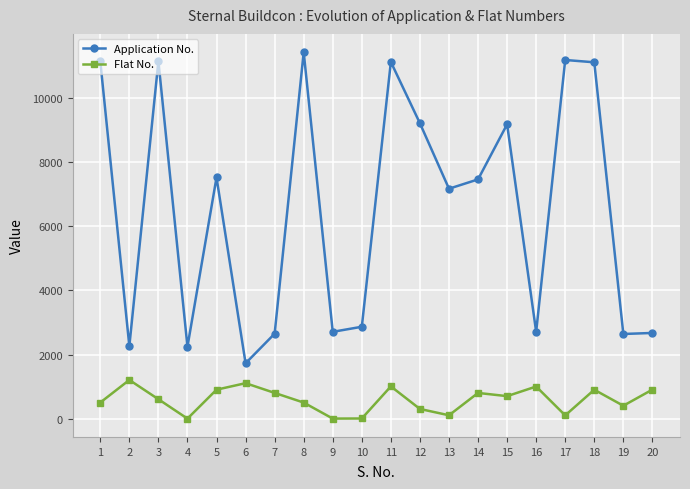

At which label does Application No. reach its minimum?

6